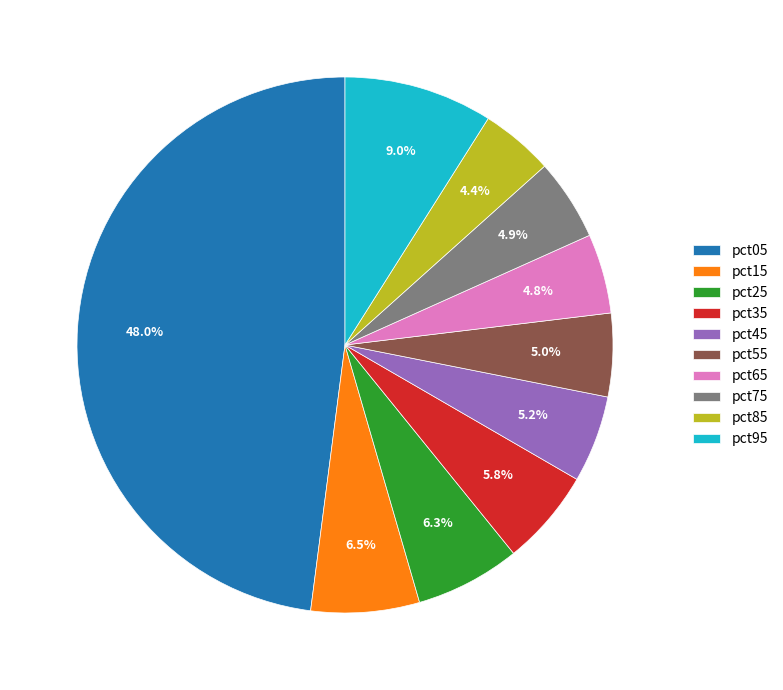

True or false: pct35 accounts for 6% of the total.

True